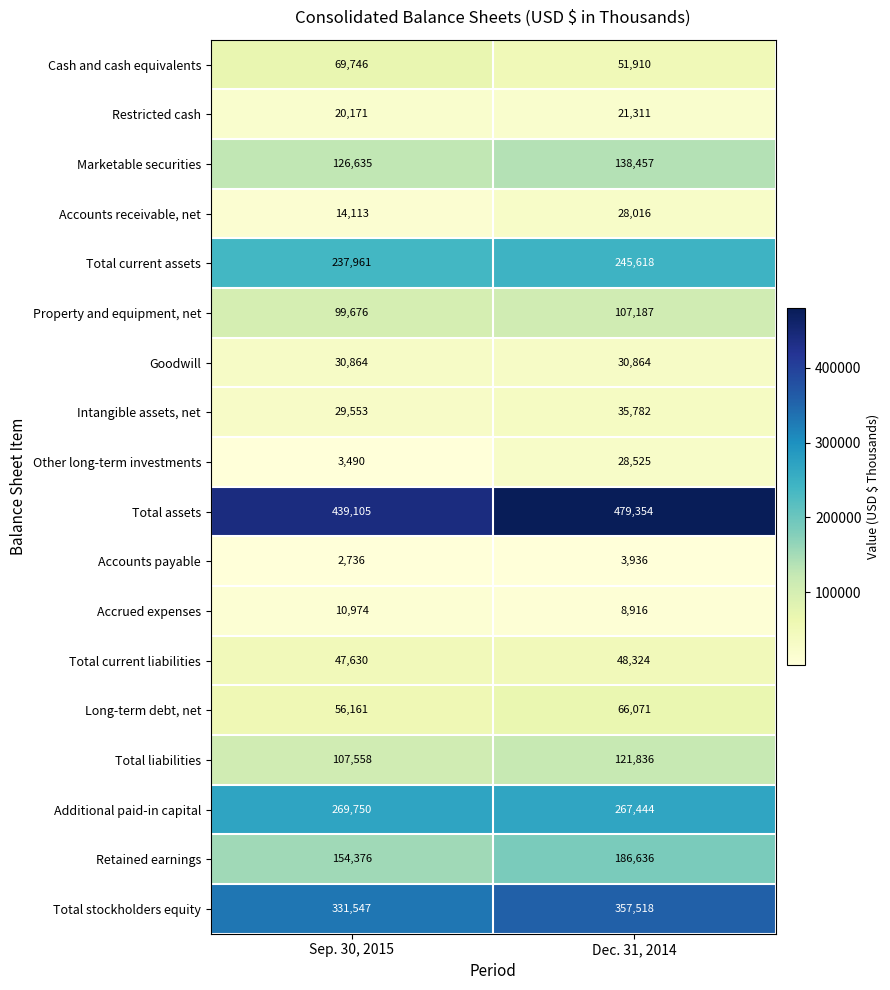

What is the difference between the maximum and minimum values in the Total current liabilities series?

694